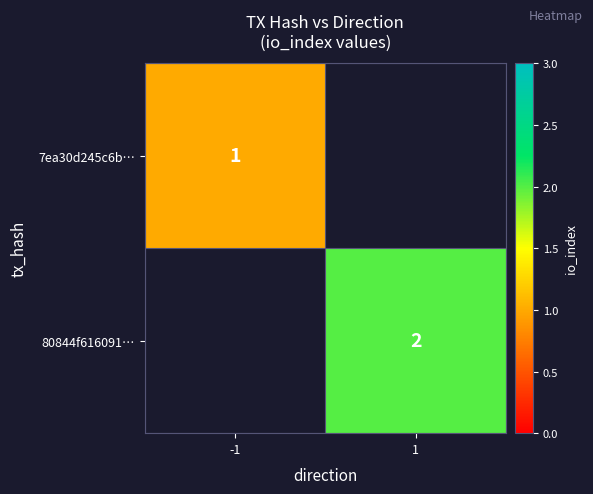

True or false: 7ea30d245c6b… has a value of 0 at -1.

False